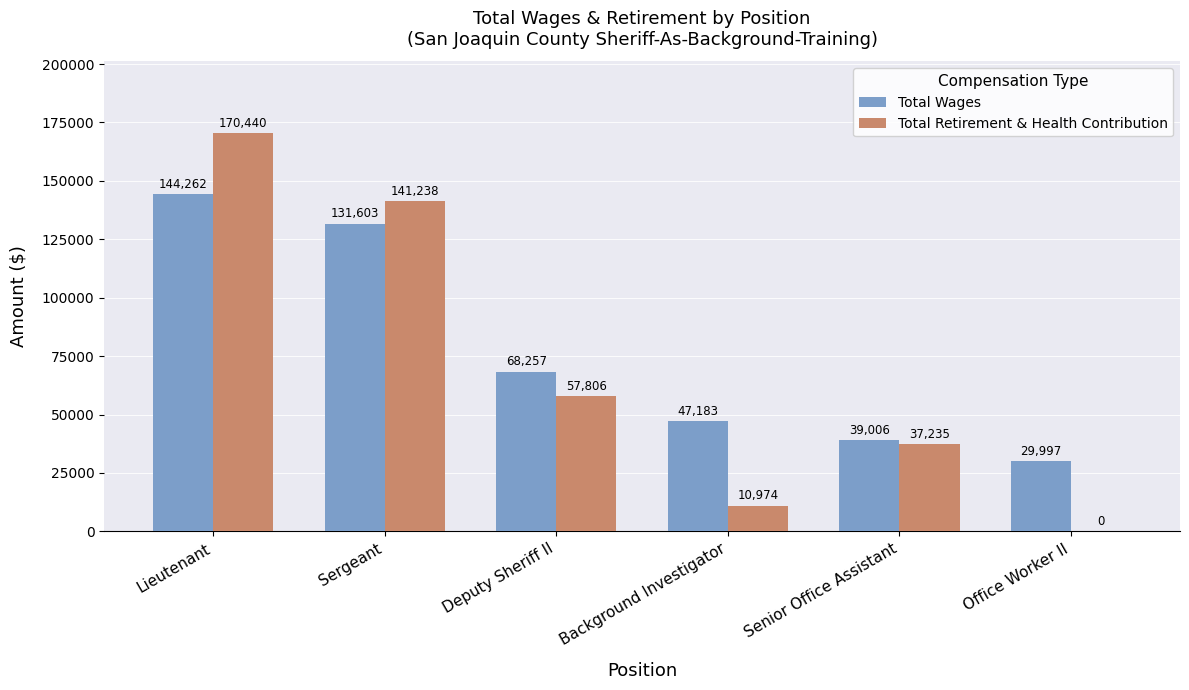

Are the bars grouped side by side (vs. stacked)?

Yes